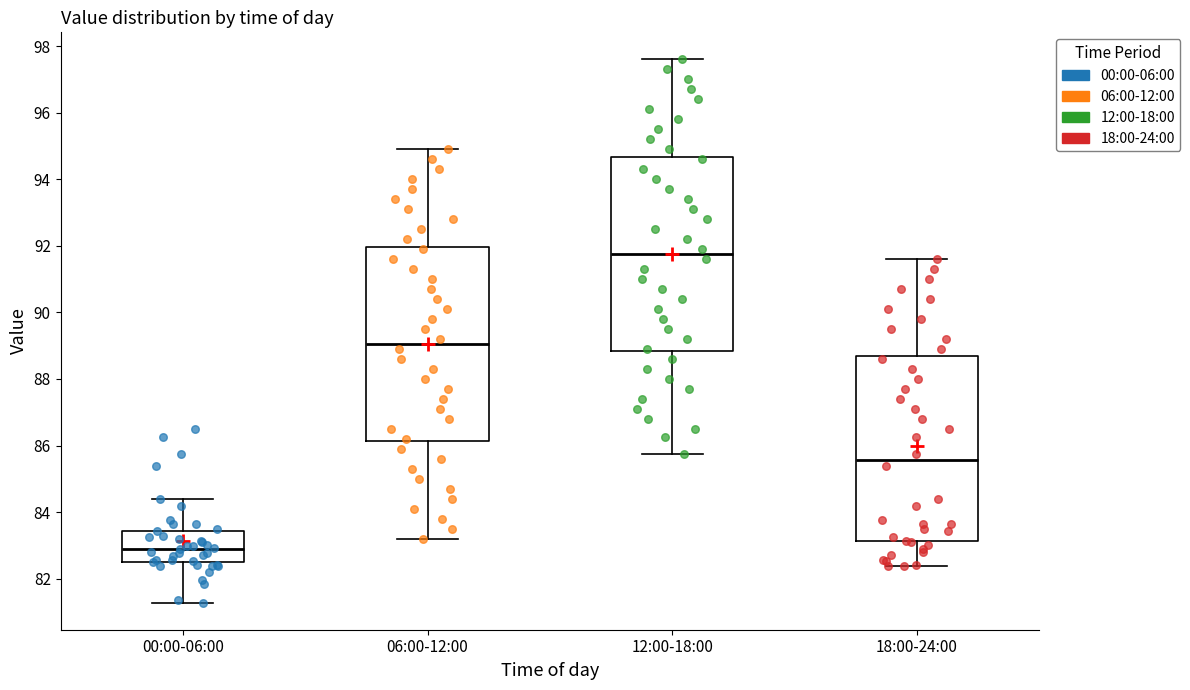

Which box's median line is the lowest?

00:00-06:00